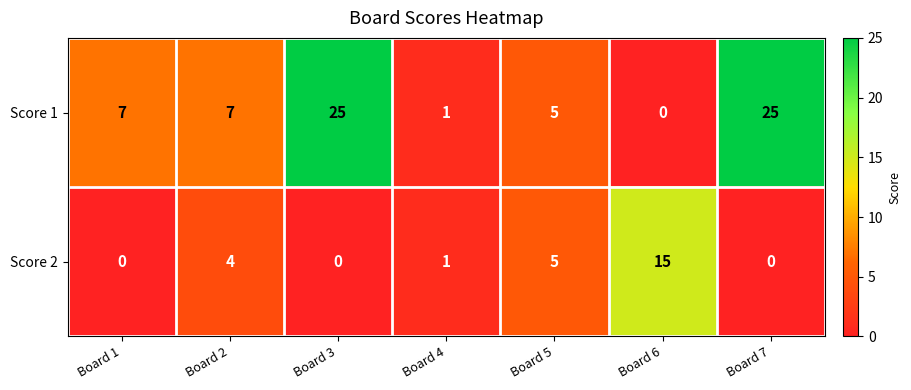

Count the number of categories in the chart.

7